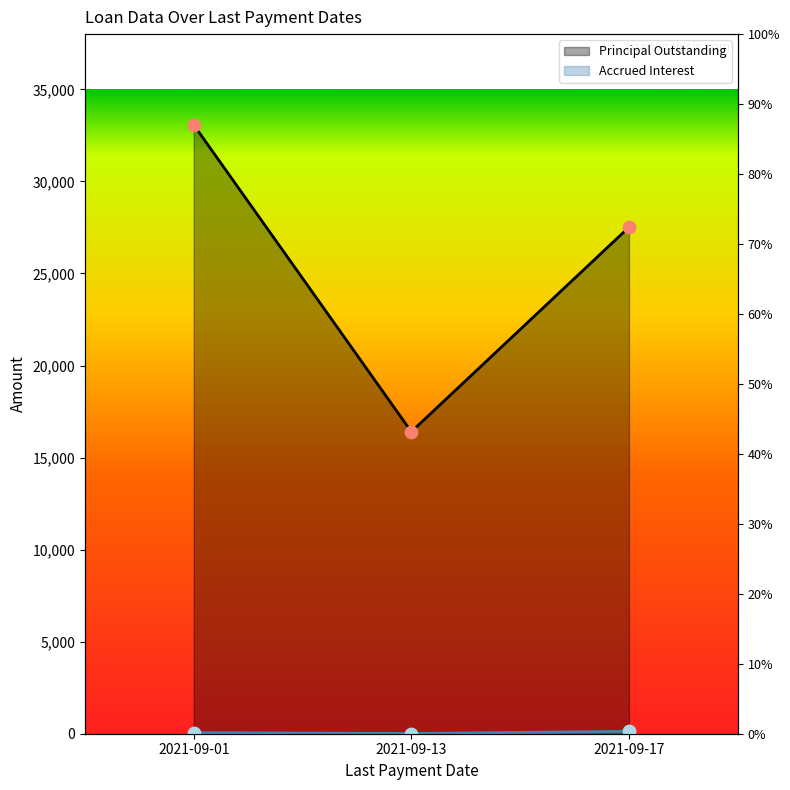

Which series contains the highest Y value?

Principal Outstanding